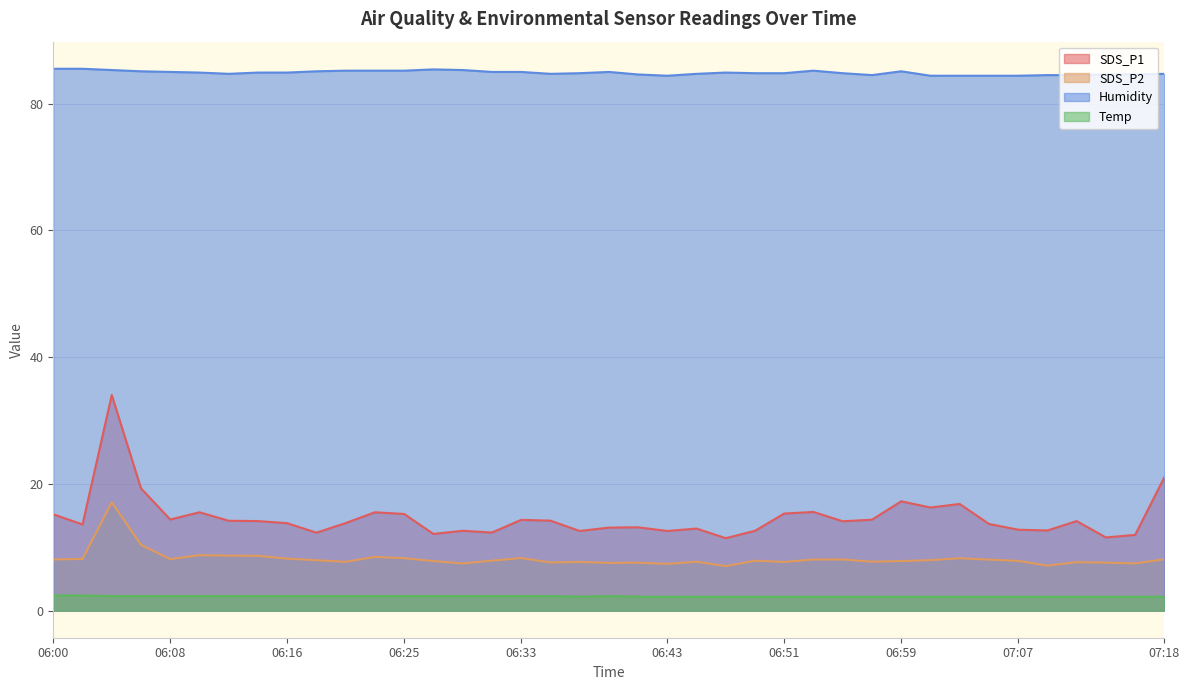

What position from the right is 06:33?

23